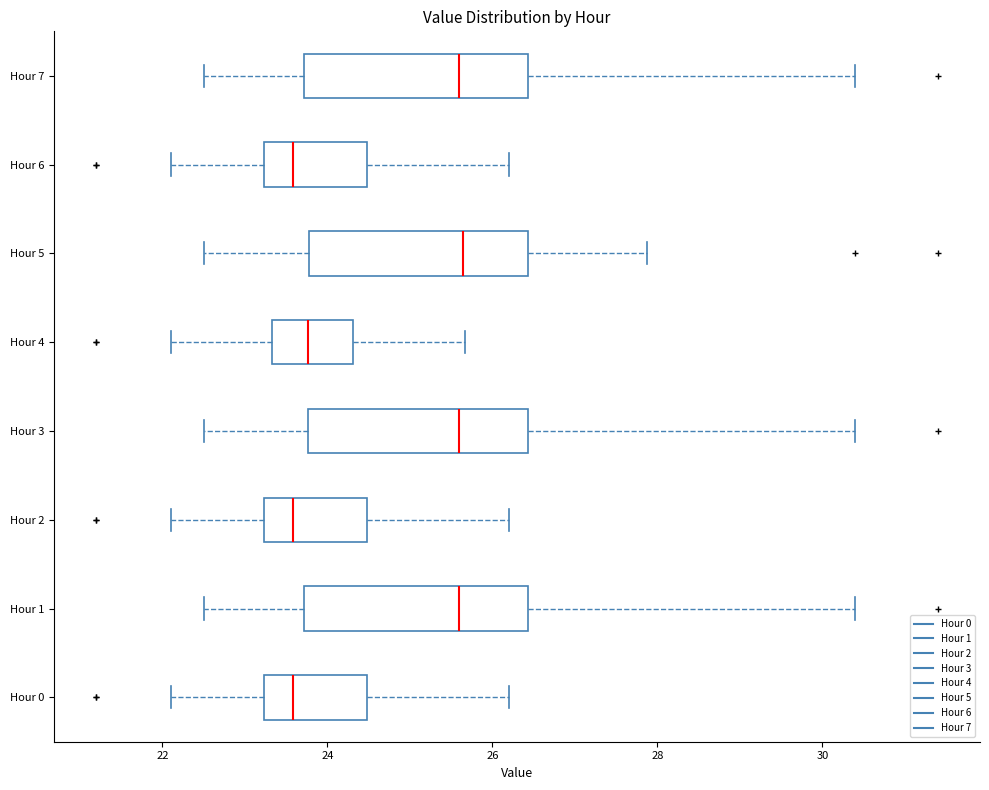

Where is the left edge of the box for Hour 7 on the x-axis? The values are not printed on the chart, so give them approximately, as read against the axis.

23.8